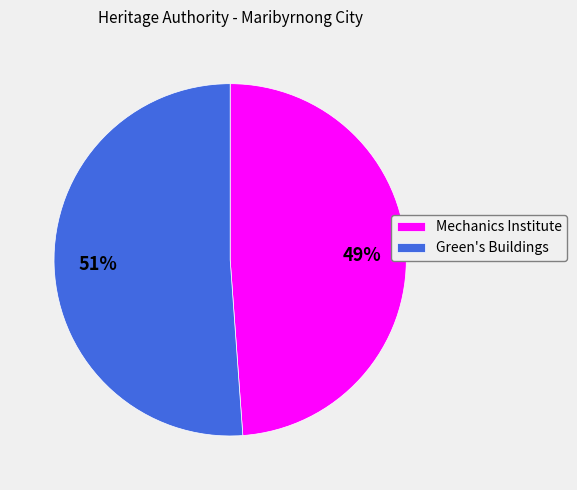

Which slice is the largest?

Green's Buildings